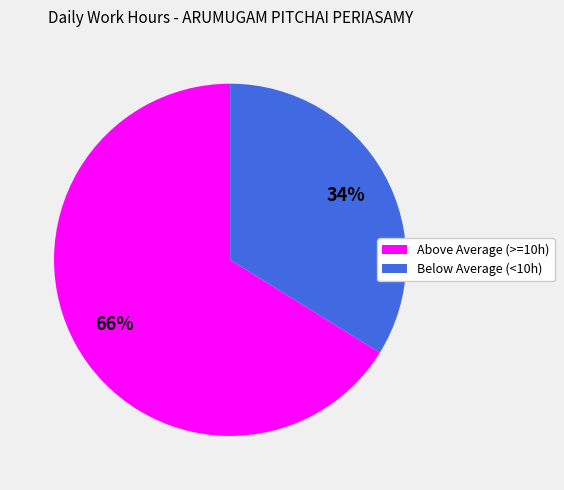

Does any single category account for the majority?

Yes